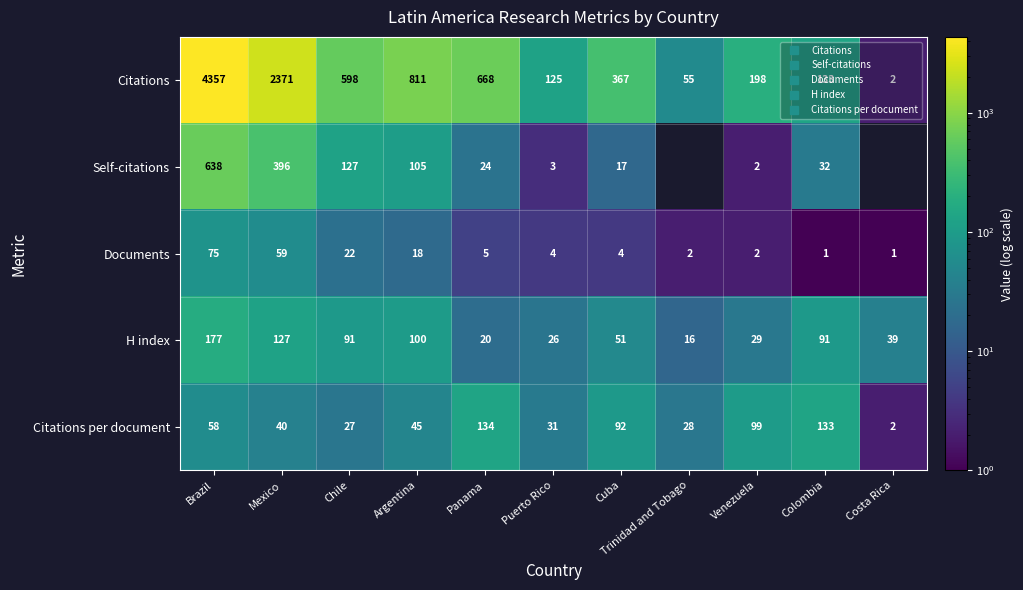

What is the sum of all Citations per document values?

688.6